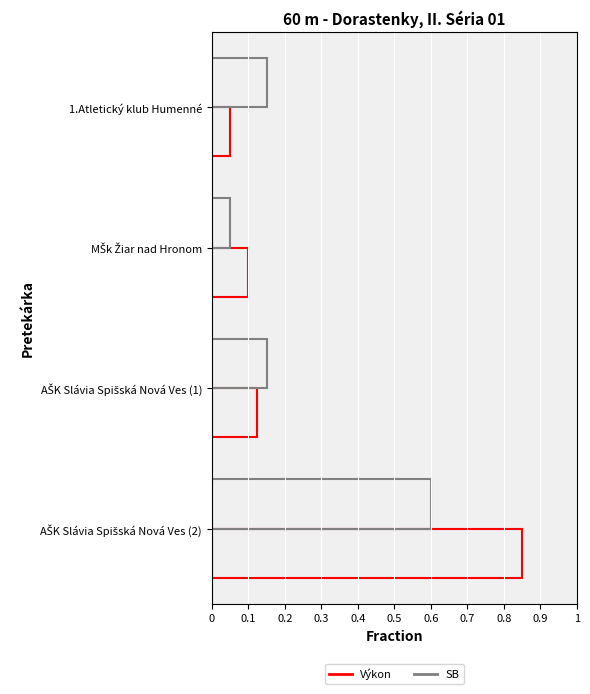

What is the greatest value displayed?

0.8